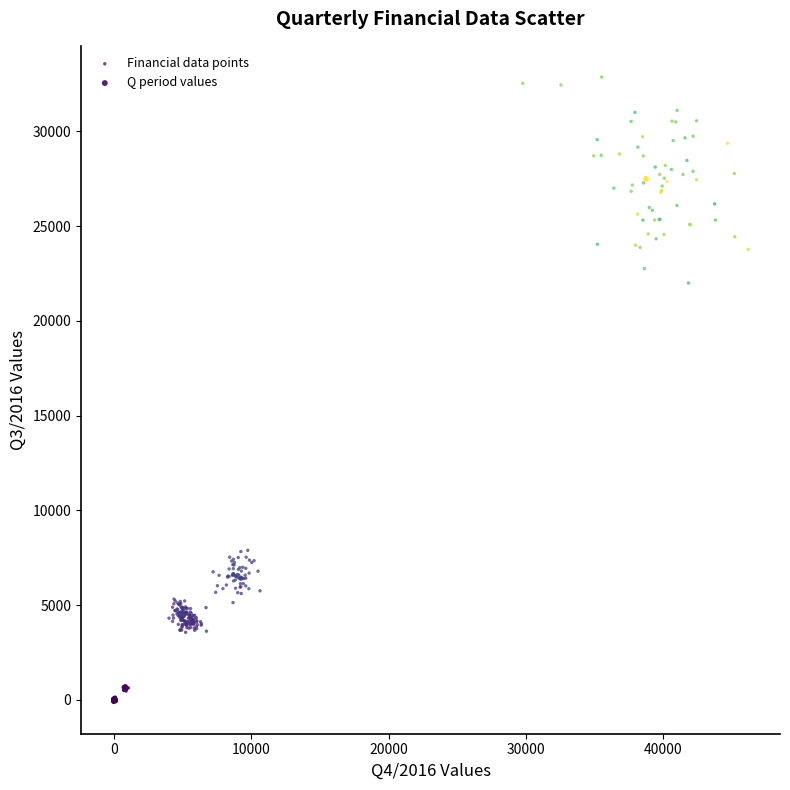

Which series reaches the maximum Y coordinate?

Financial data points